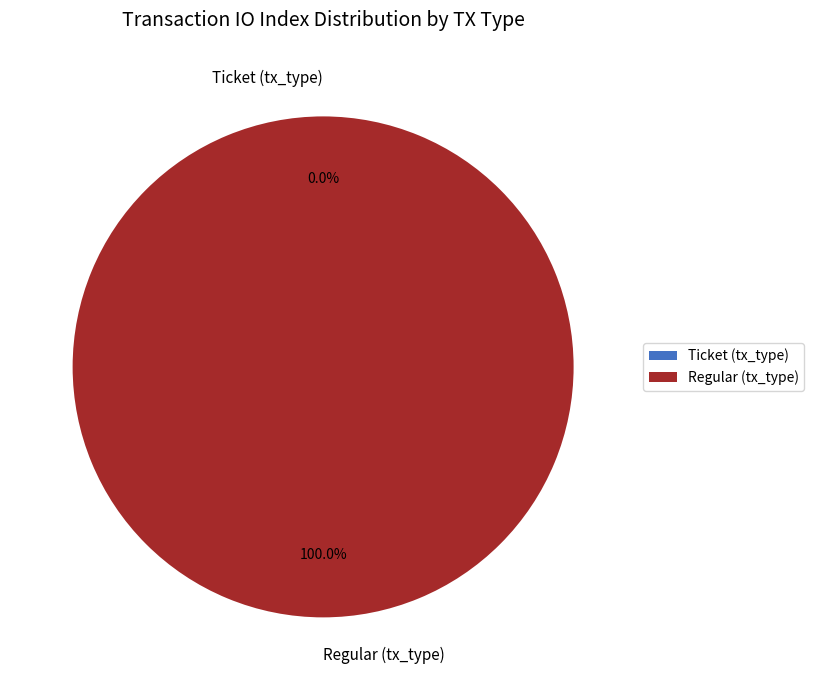

What is the smallest slice in the pie chart?

Ticket (tx_type)